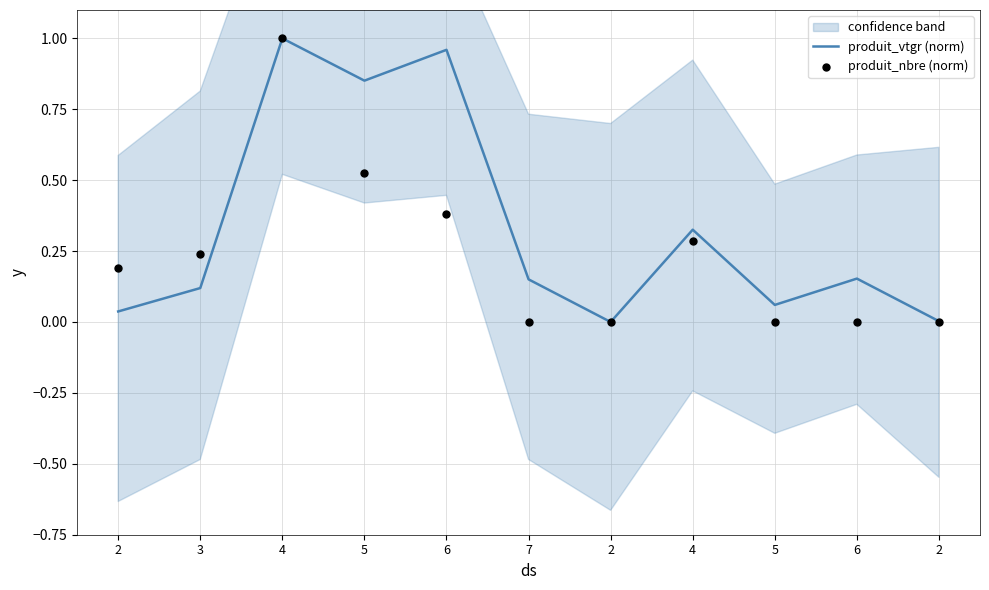

Which series contains the highest Y value?

produit_vtgr (norm)